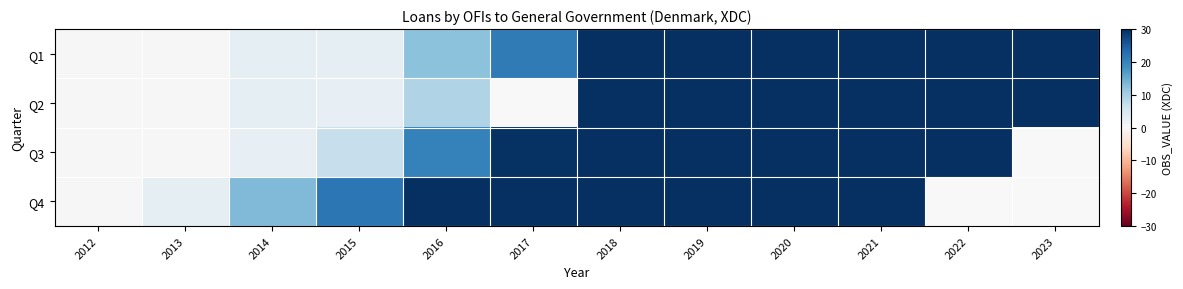

Which category has the lowest value in the Q3 series?

2013